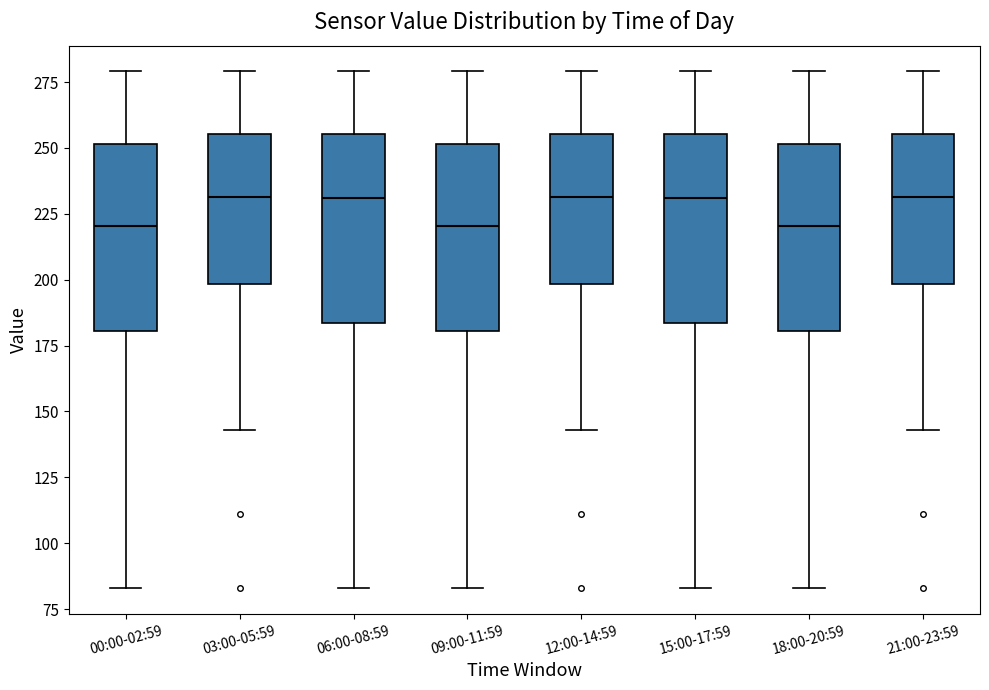

Reading left to right, transcribe this box plot: for each box, give where its median line is, the range the box spans, and where its two whiskers end, as read against the y-axis. The values are not printed on the chart, so give them approximately, as read against the axis.

00:00-02:59: median 220, box 180 to 250, whiskers 85 to 280
03:00-05:59: median 230, box 200 to 255, whiskers 145 to 280
06:00-08:59: median 230, box 185 to 255, whiskers 85 to 280
09:00-11:59: median 220, box 180 to 250, whiskers 85 to 280
12:00-14:59: median 230, box 200 to 255, whiskers 145 to 280
15:00-17:59: median 230, box 185 to 255, whiskers 85 to 280
18:00-20:59: median 220, box 180 to 250, whiskers 85 to 280
21:00-23:59: median 230, box 200 to 255, whiskers 145 to 280